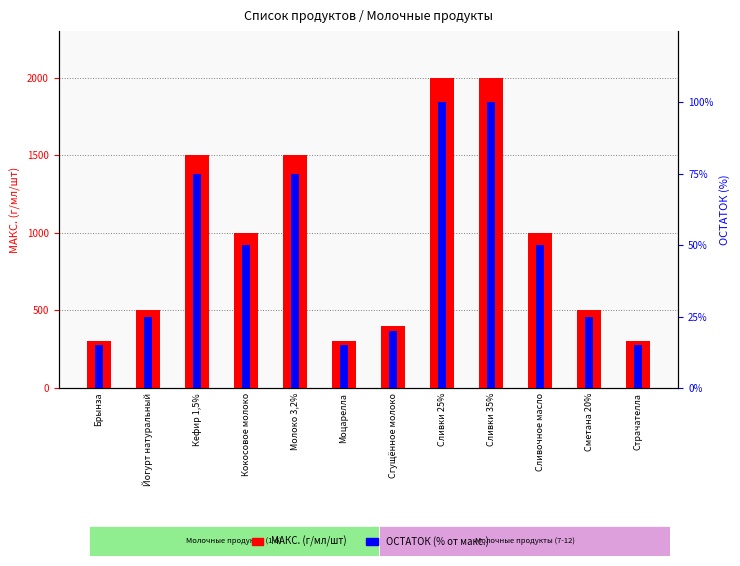

How many bars are there in total?

24